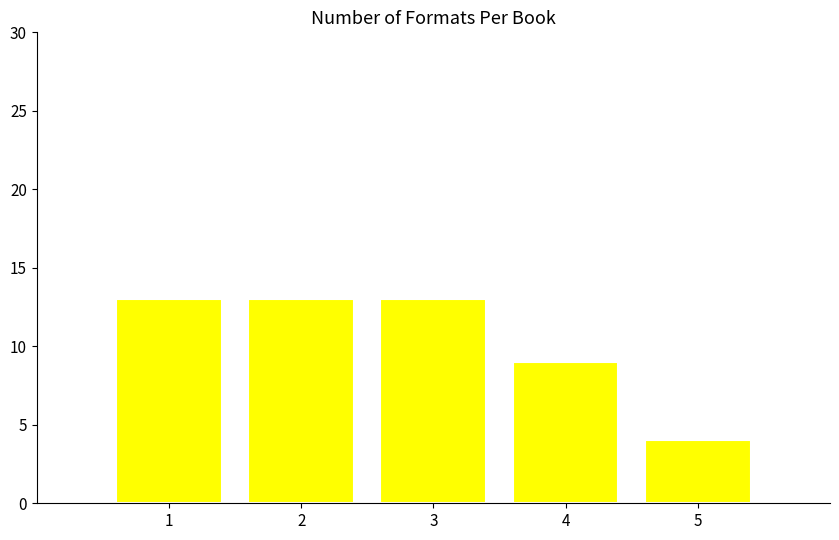

Which has a higher value, 1 or 5?

1